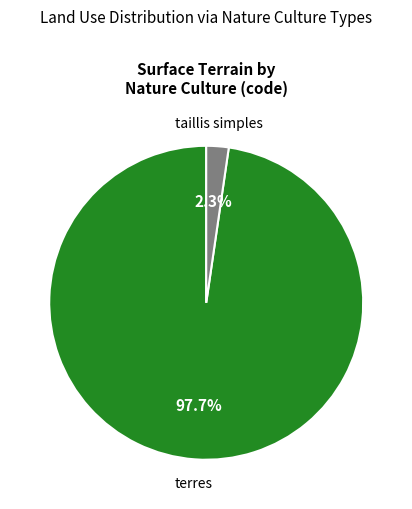

Which has a higher value, terres or taillis simples?

terres